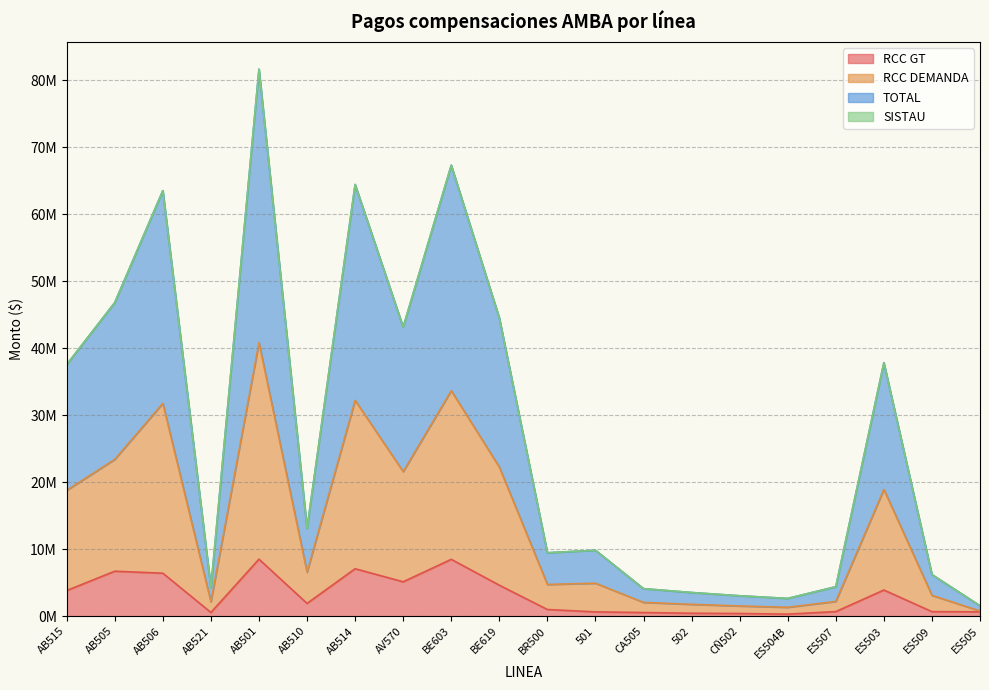

True or false: RCC DEMANDA and TOTAL cross at least once.

False